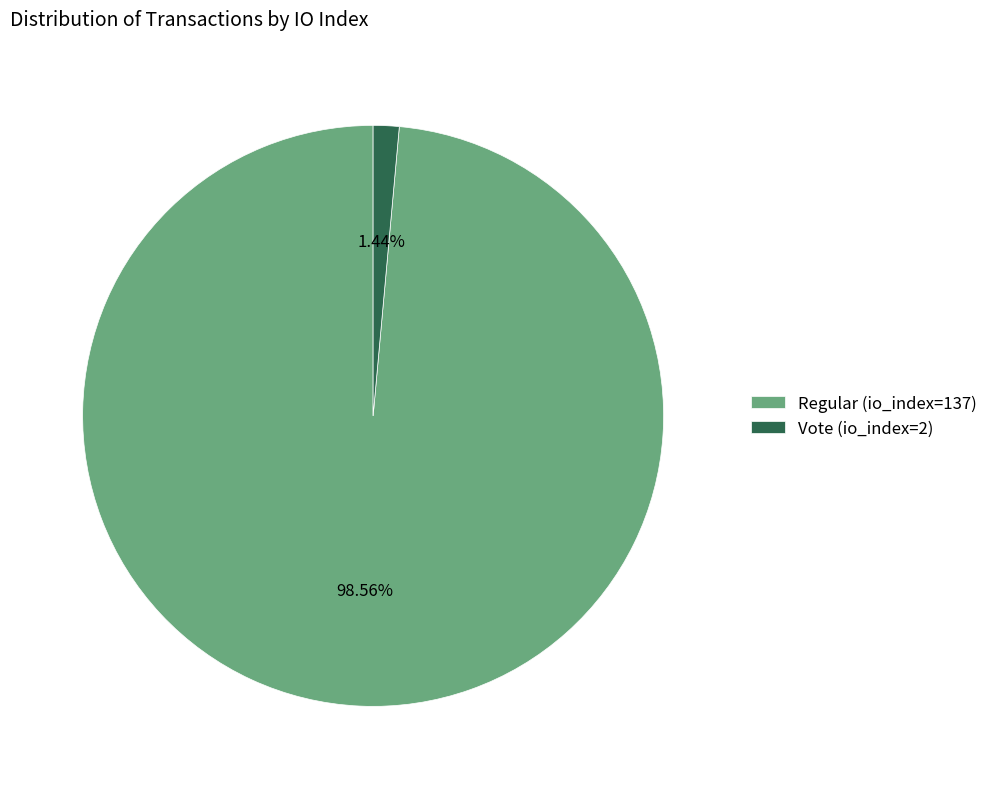

To the nearest percent, what is the combined percentage of Vote (io_index=2) and Regular (io_index=137)?

100%